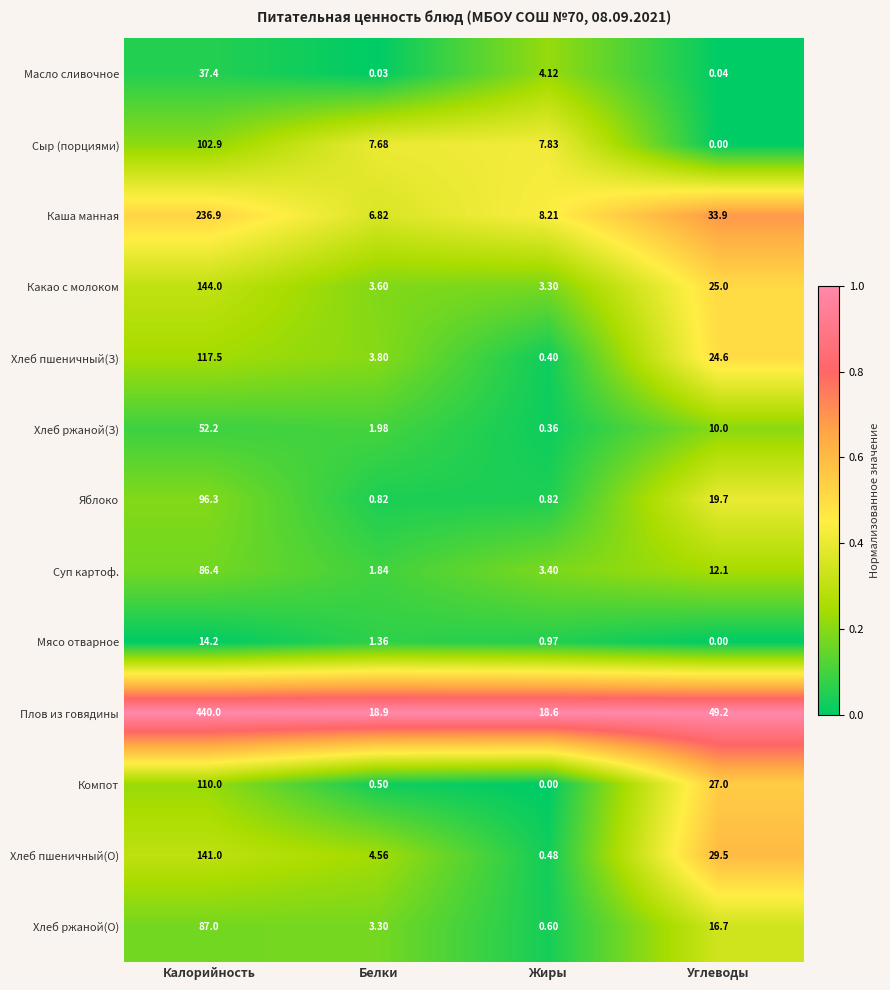

Which series changed the most between Жиры and Углеводы?

Плов из говядины